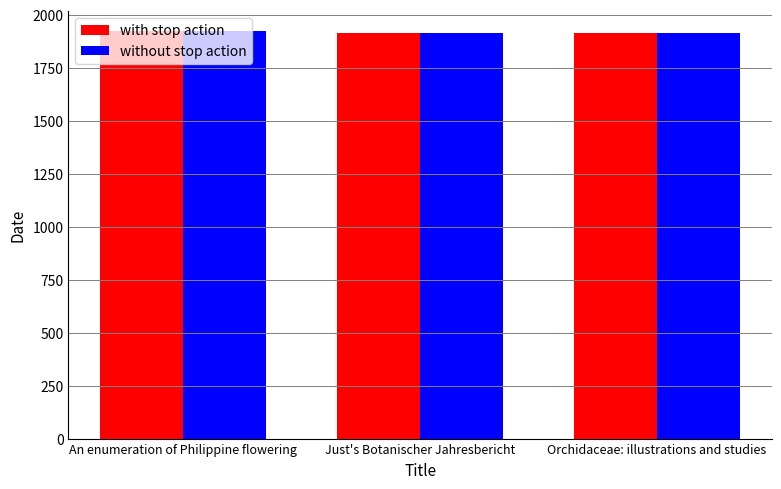

What is the total value across all series at An enumeration of Philippine flowering?

3844